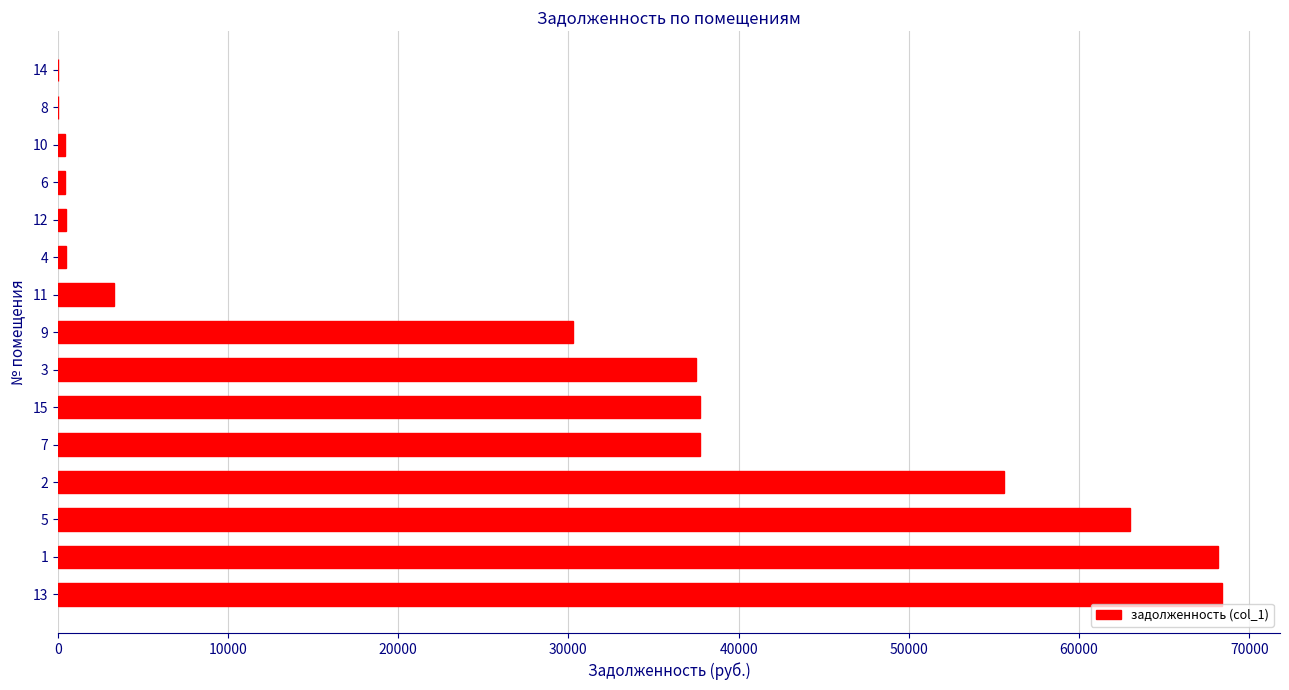

The value at 2 is 55563.4. True or false?

True